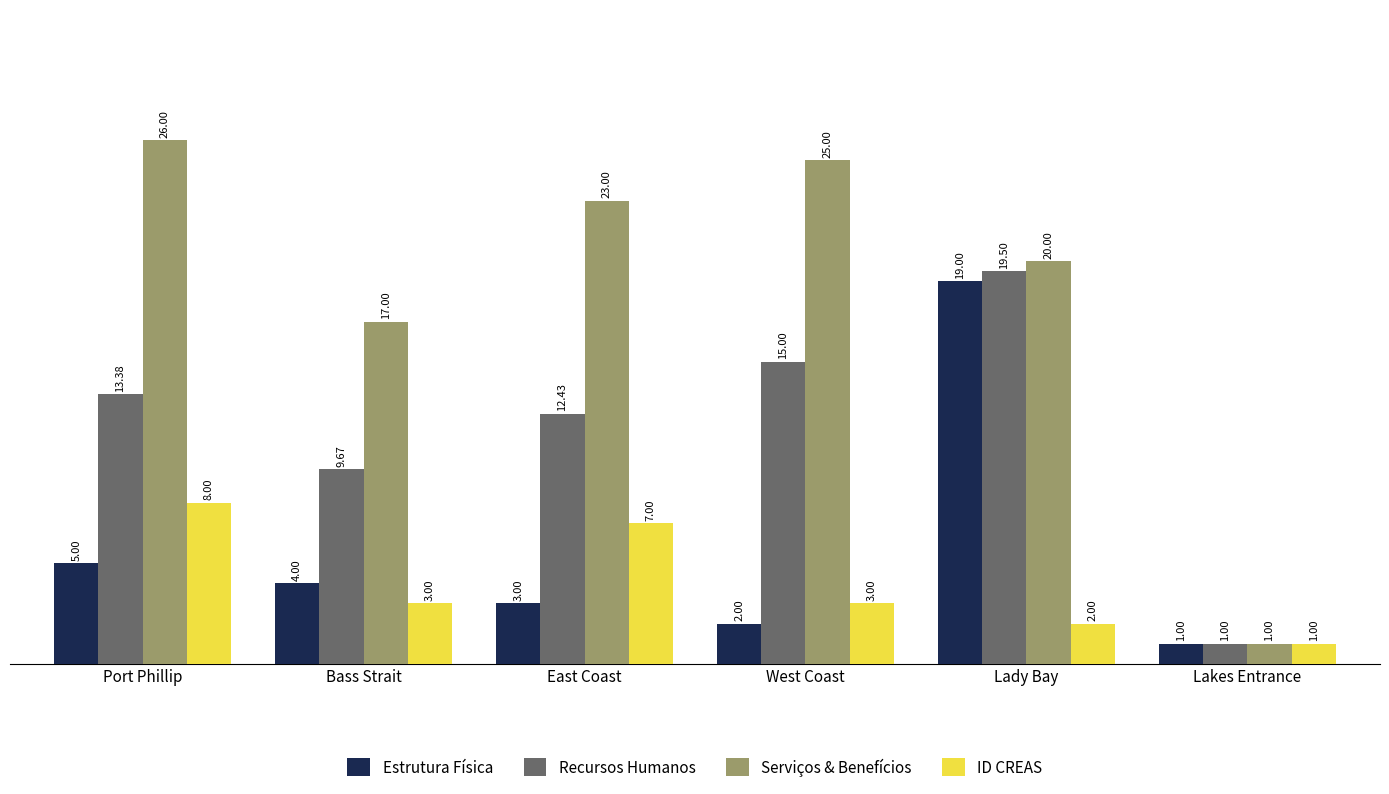

What is the greatest value displayed?

26.0